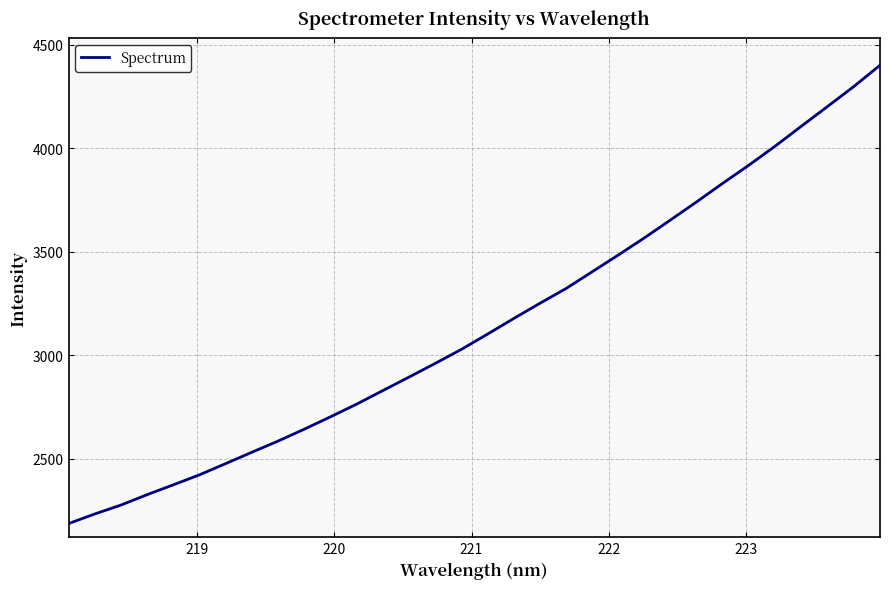

What is the maximum value shown in the chart?

4400.5